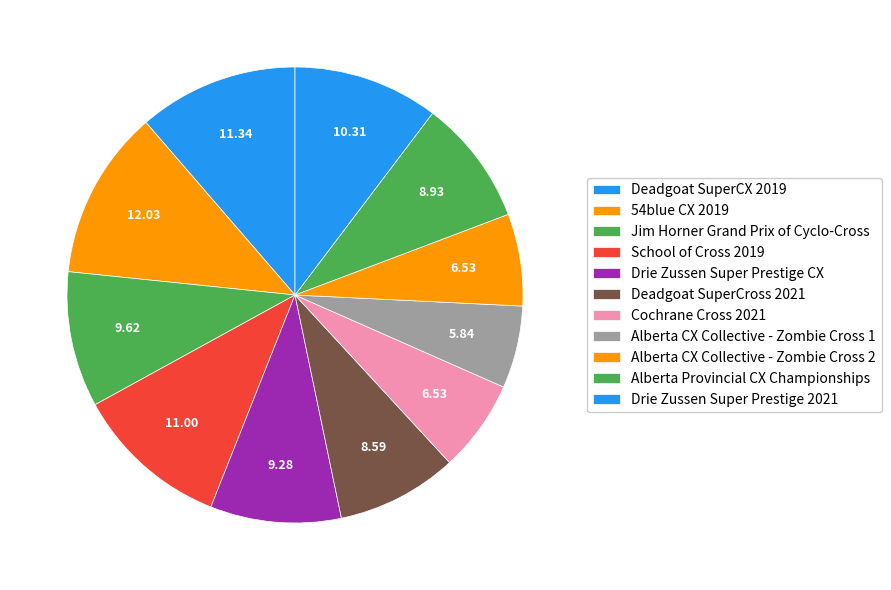

True or false: Alberta Provincial CX Championships accounts for 9% of the total.

True